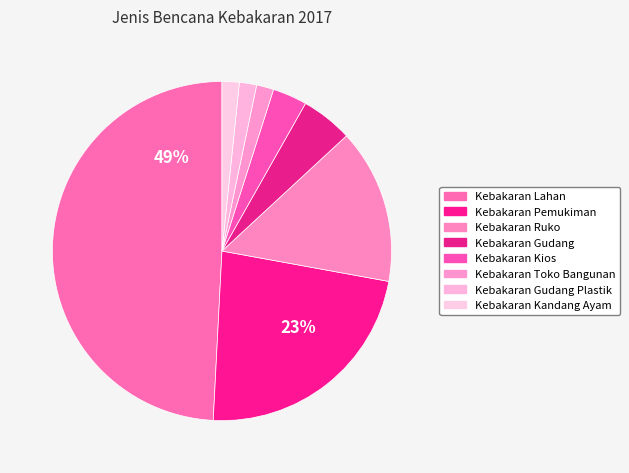

What is the smallest slice in the pie chart?

Kebakaran Toko Bangunan